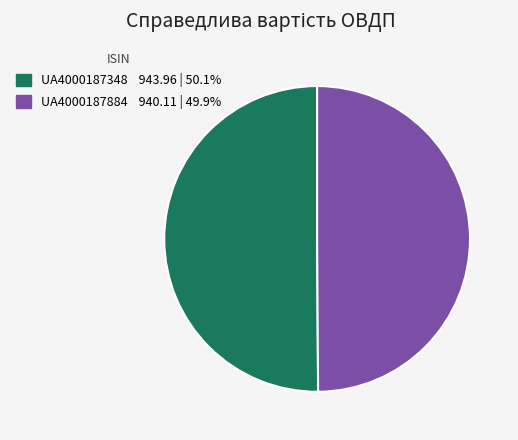

Count the number of slices in the pie.

2